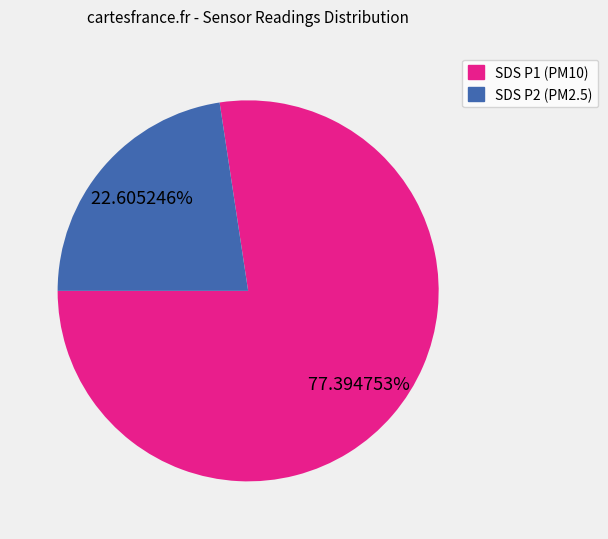

Count the number of slices in the pie.

2